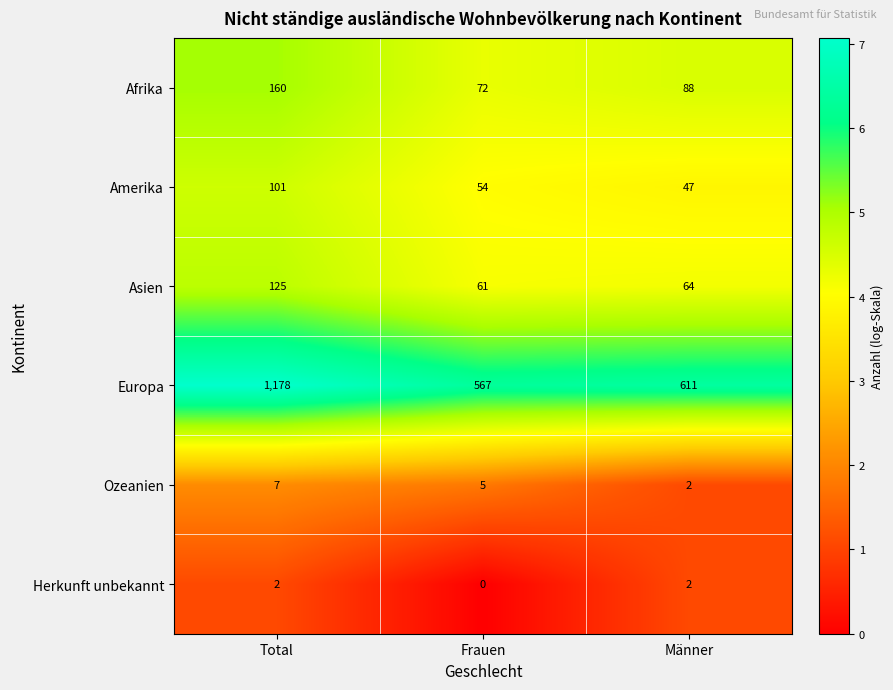

At which category is the sum across all series the highest?

Total